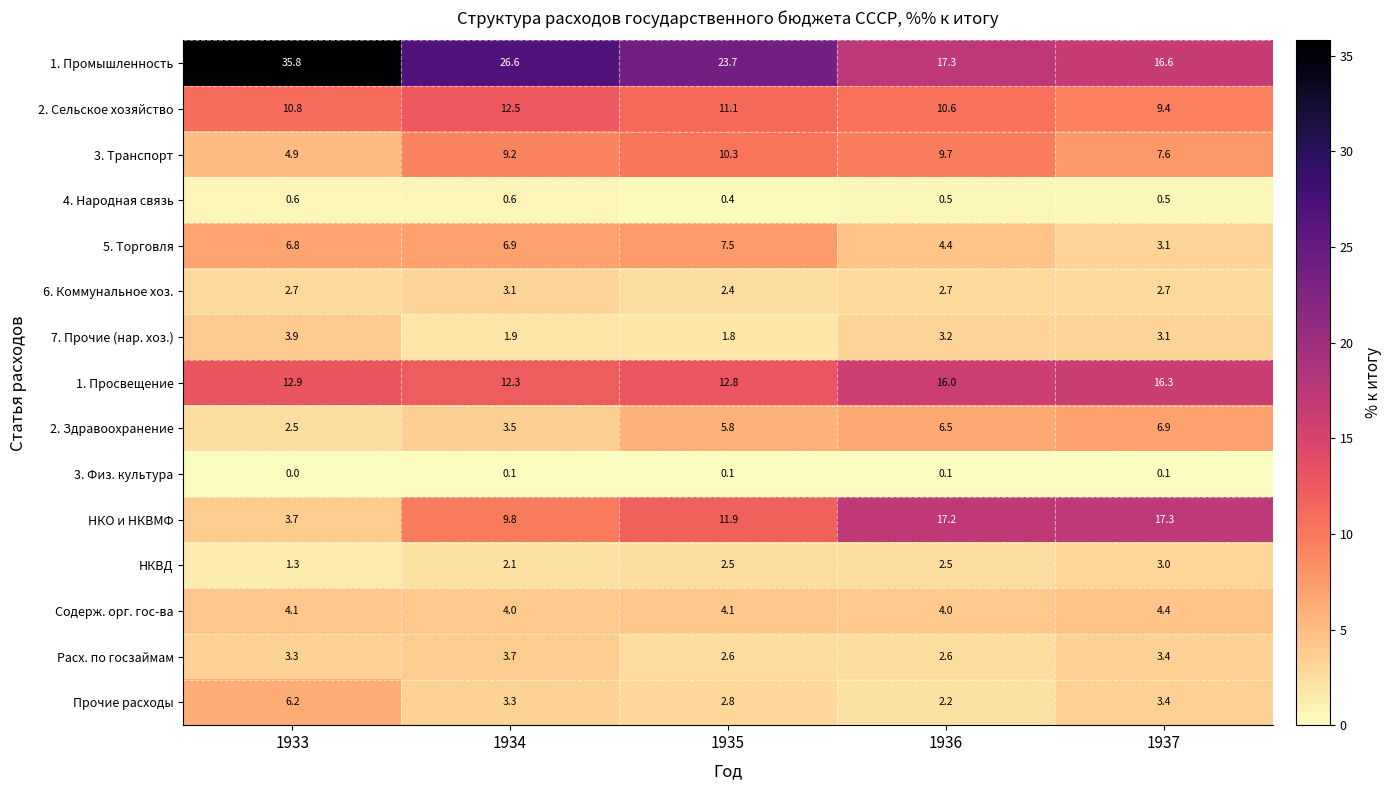

Which label corresponds to the smallest value in the chart?

1933